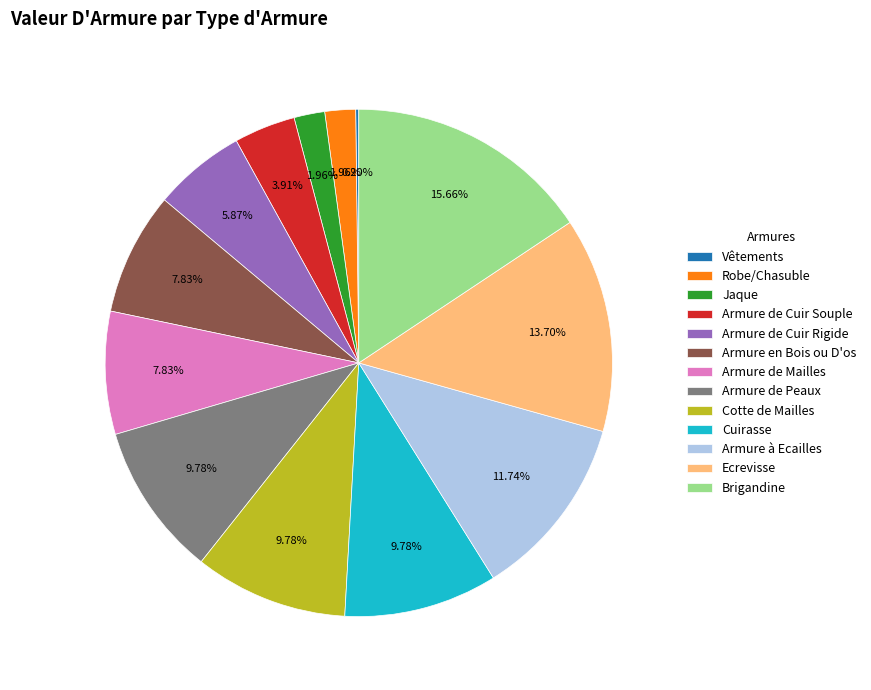

Between Armure de Cuir Rigide and Armure en Bois ou D'os, which is larger?

Armure en Bois ou D'os